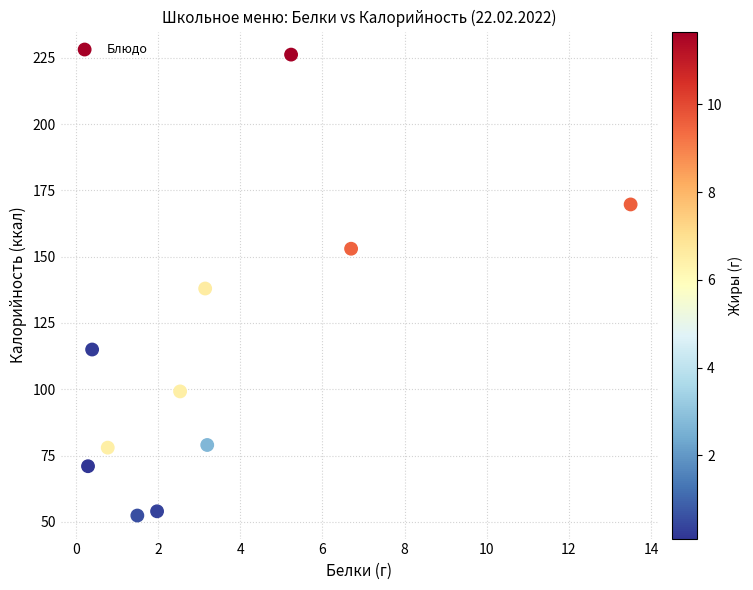

What is the range of X values (max minus min)?

13.2